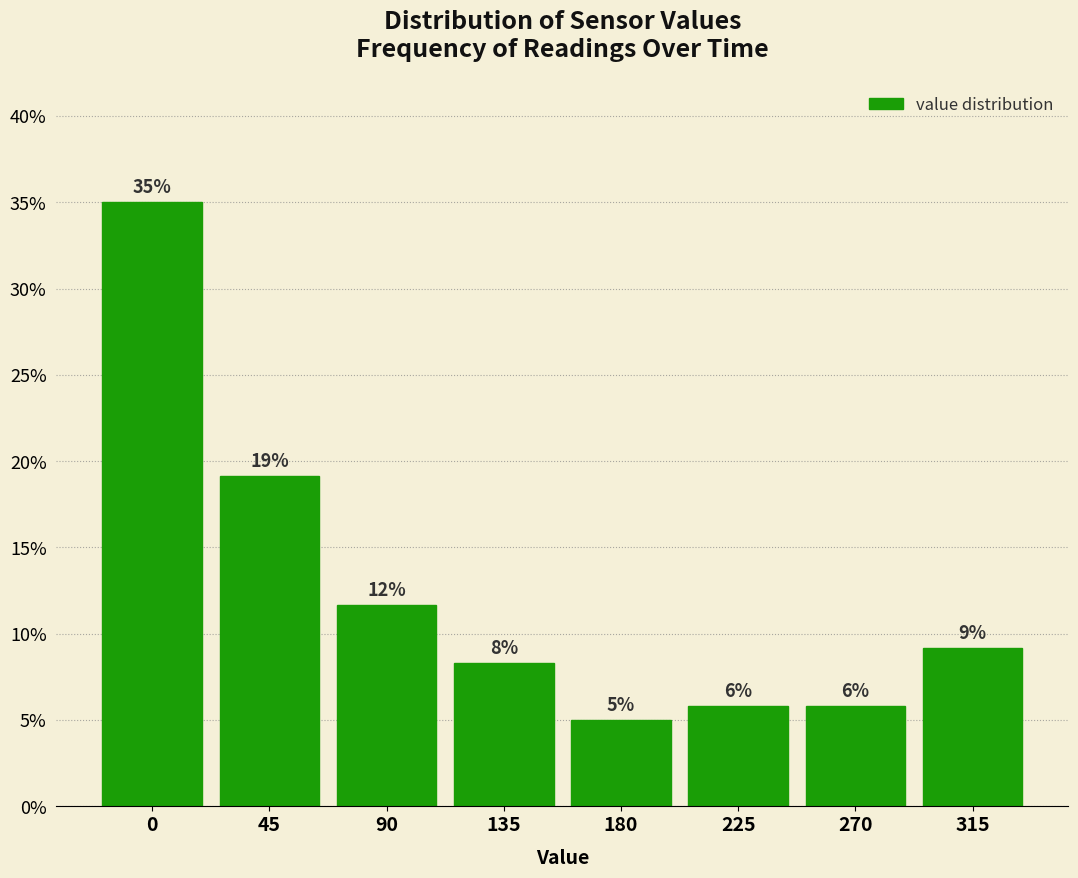

Does the chart contain any negative values?

No